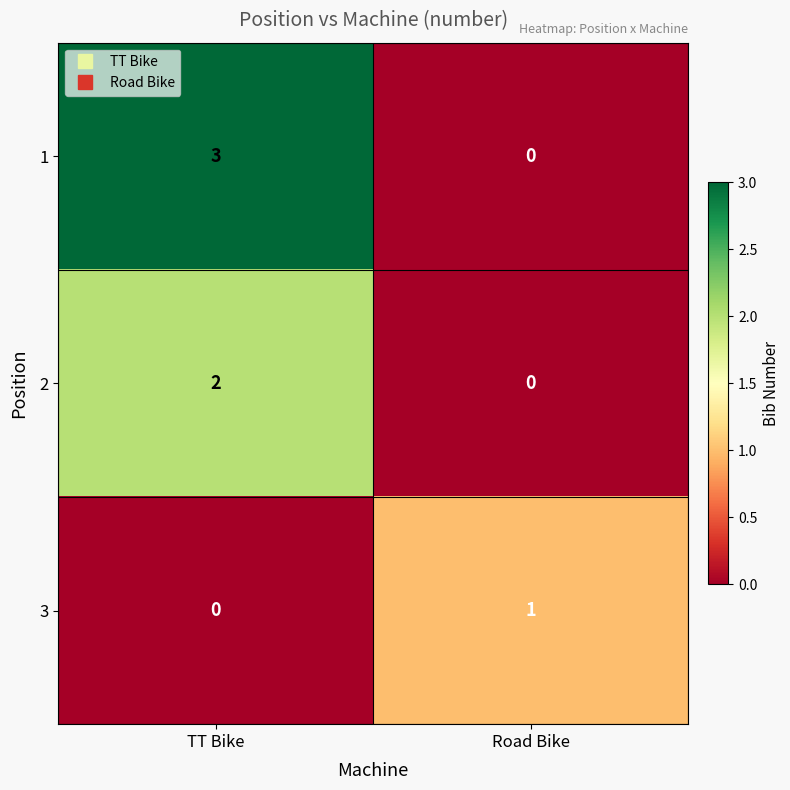

What is the difference between the maximum and minimum values in the 1 series?

3